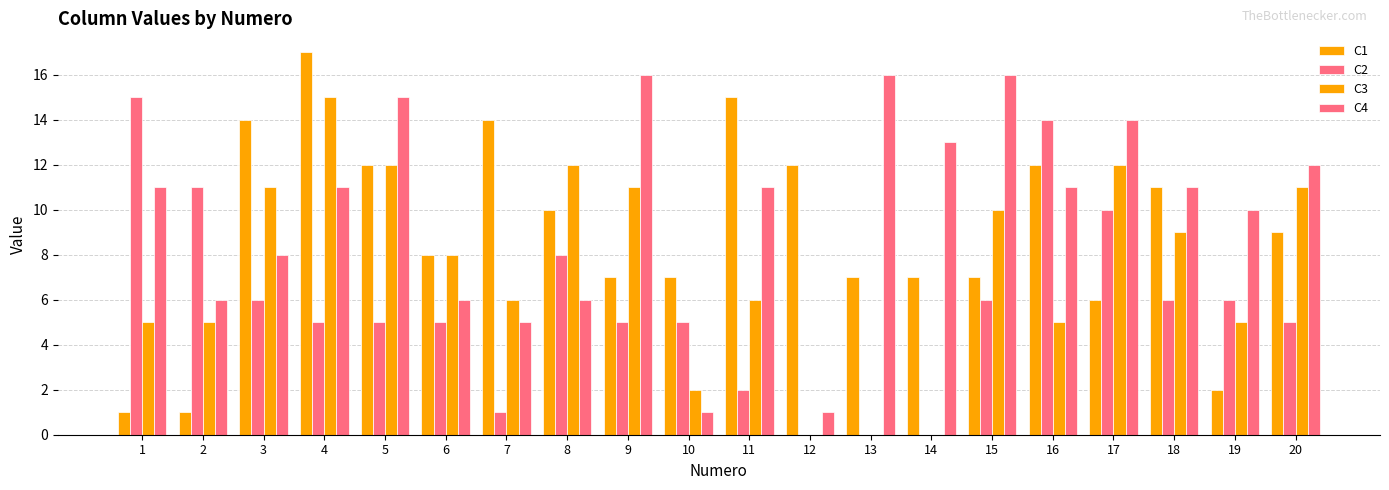

Are the bars grouped side by side (vs. stacked)?

Yes